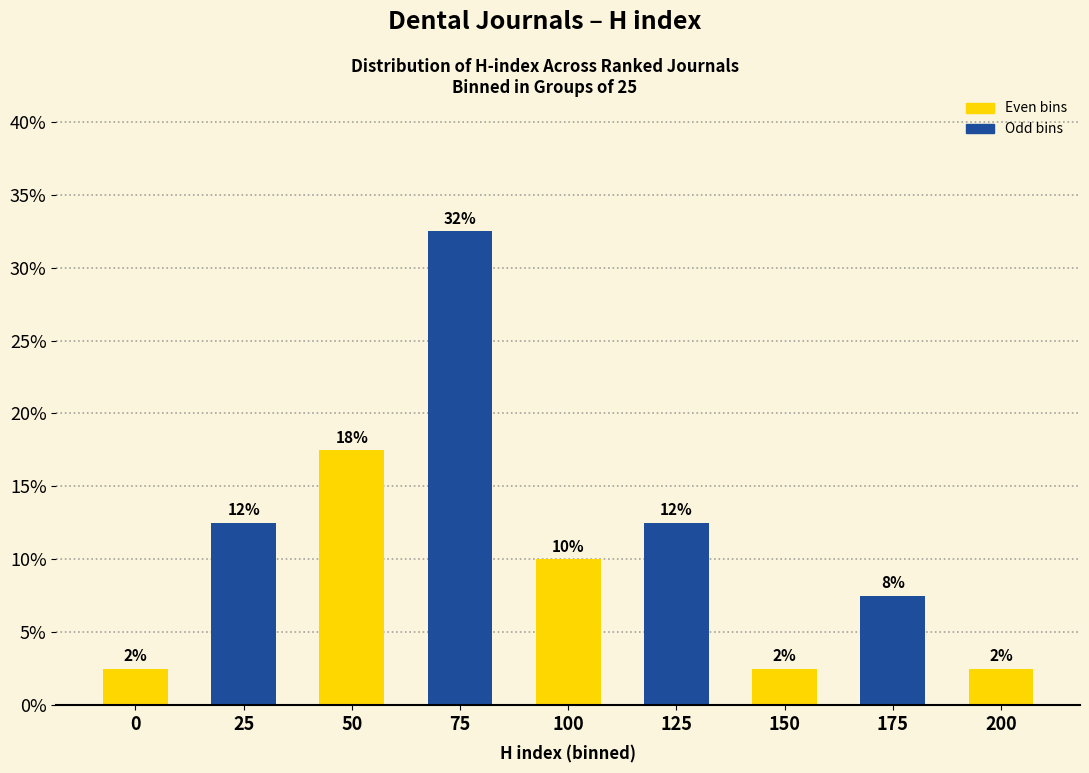

Does the chart contain any negative values?

No